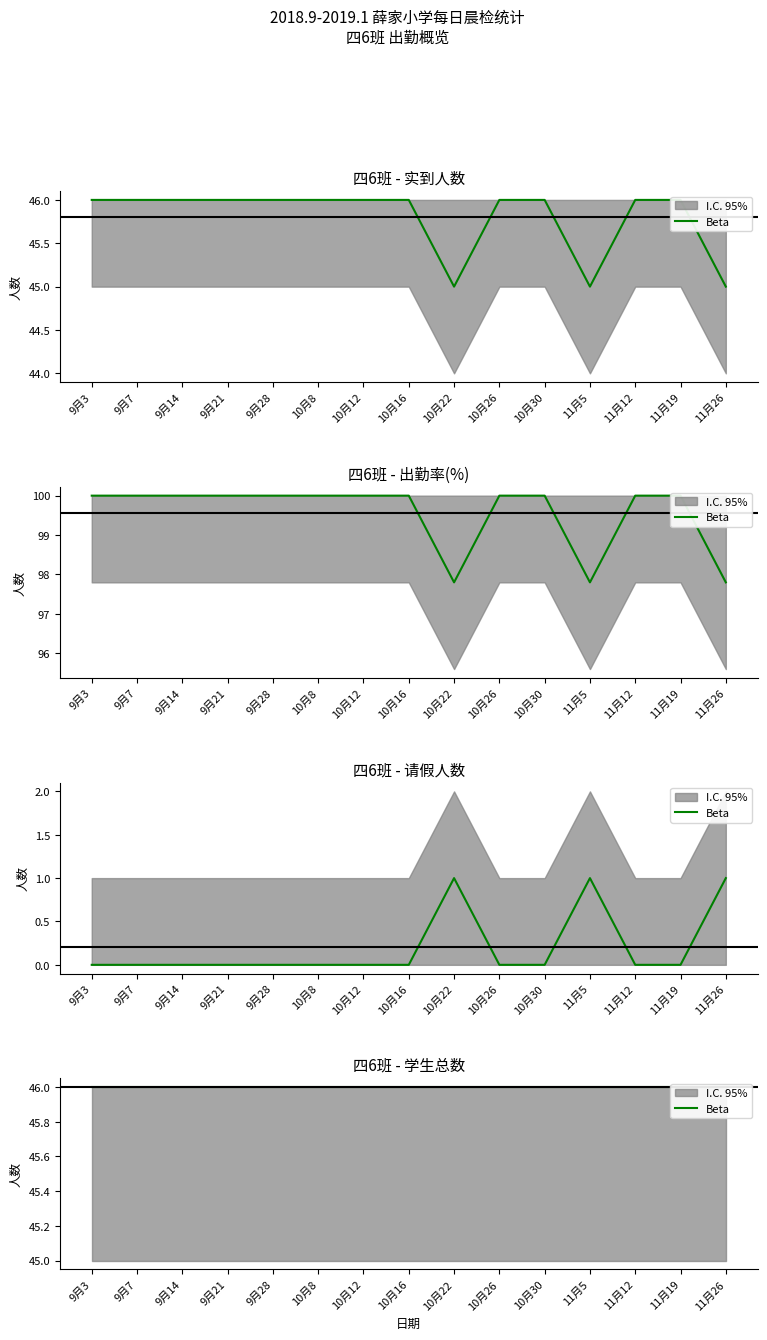

What is the value of the 13th point from the left?

46